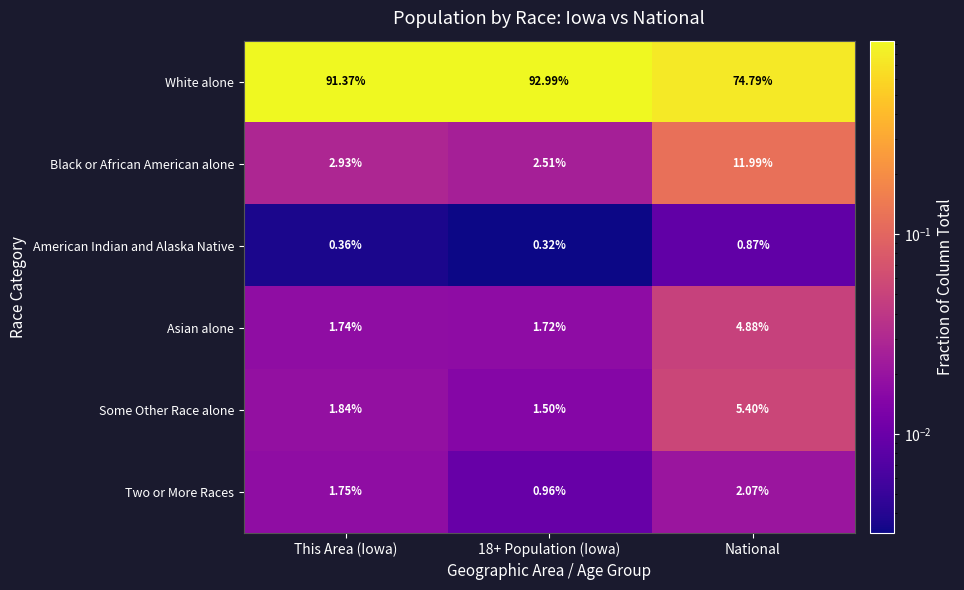

What is the difference between the highest and lowest values at National?

73.9